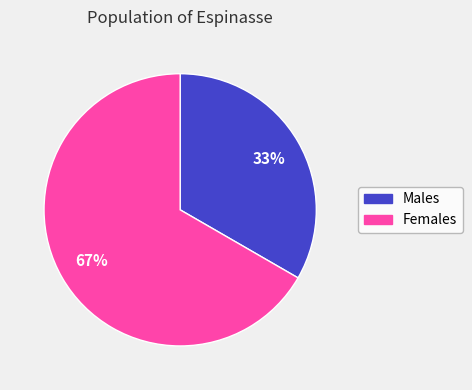

What is the majority slice?

Females